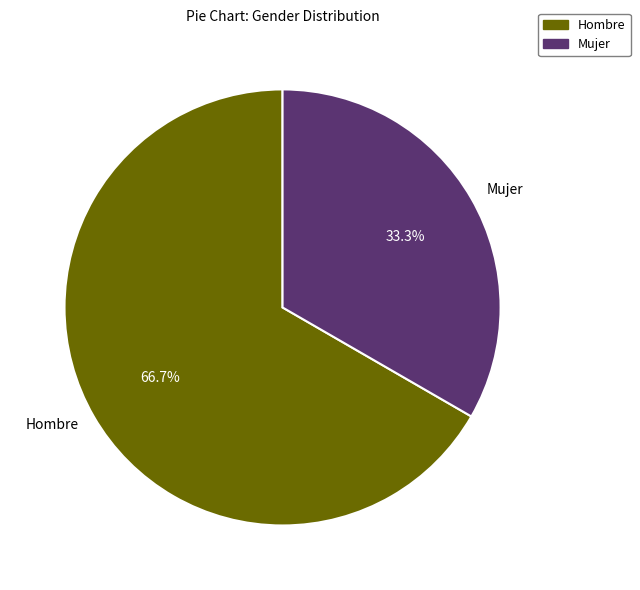

True or false: Hombre accounts for 56% of the total.

False